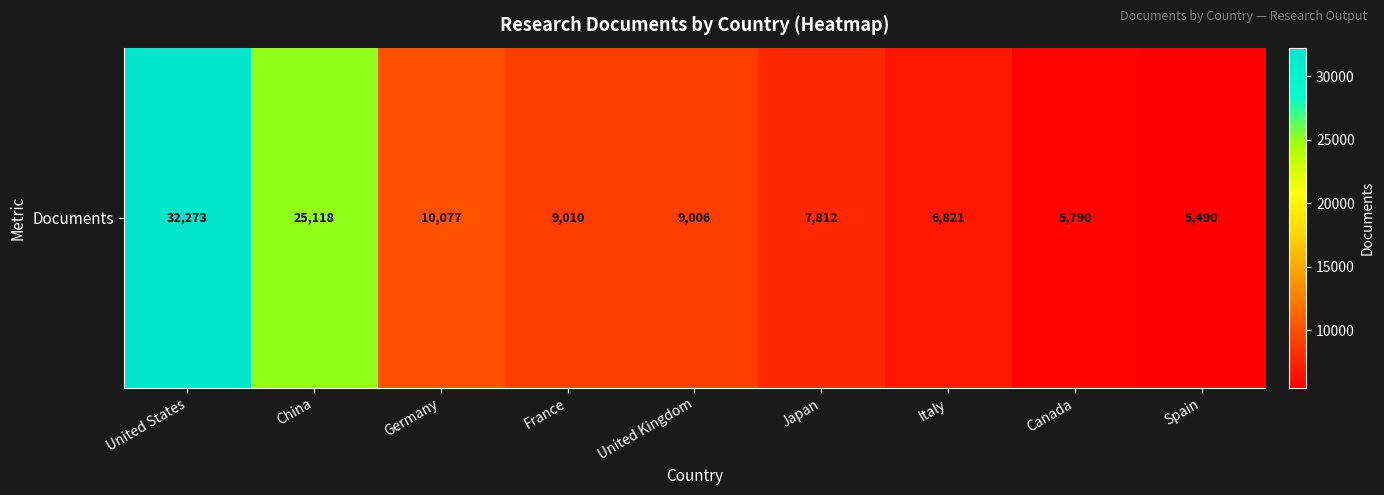

At which category does the chart reach its peak across all series?

United States